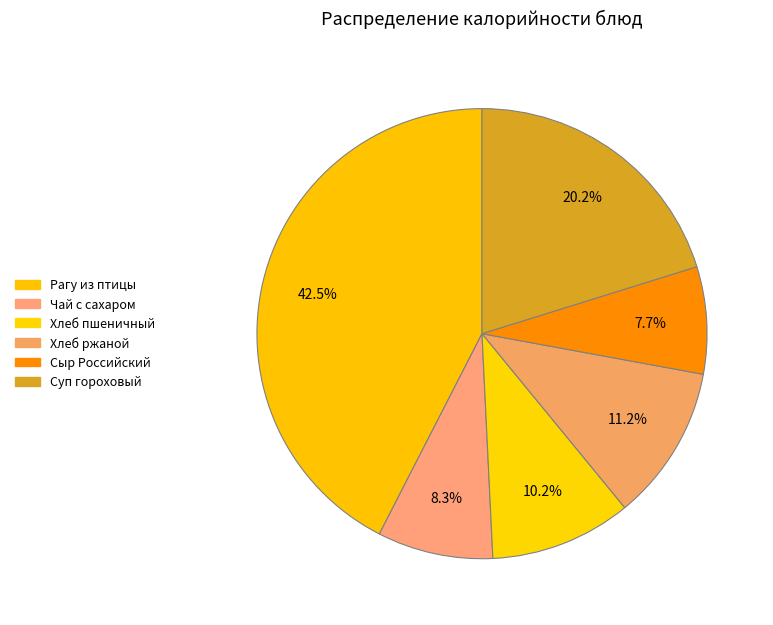

Combined, what portion of the pie is Хлеб пшеничный and Хлеб ржаной?

21.3%